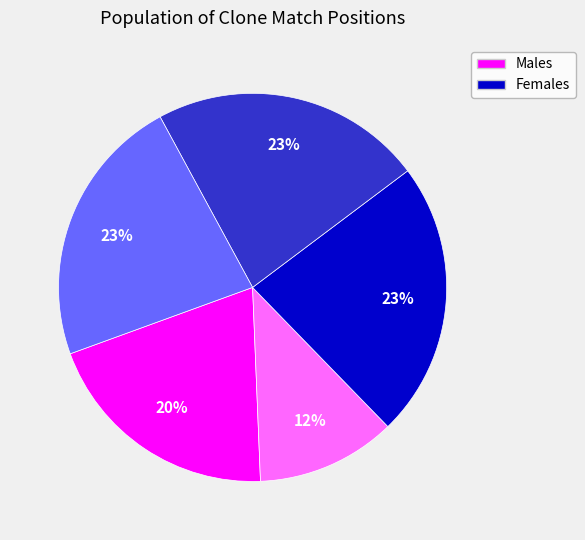

Does any single category account for the majority?

No